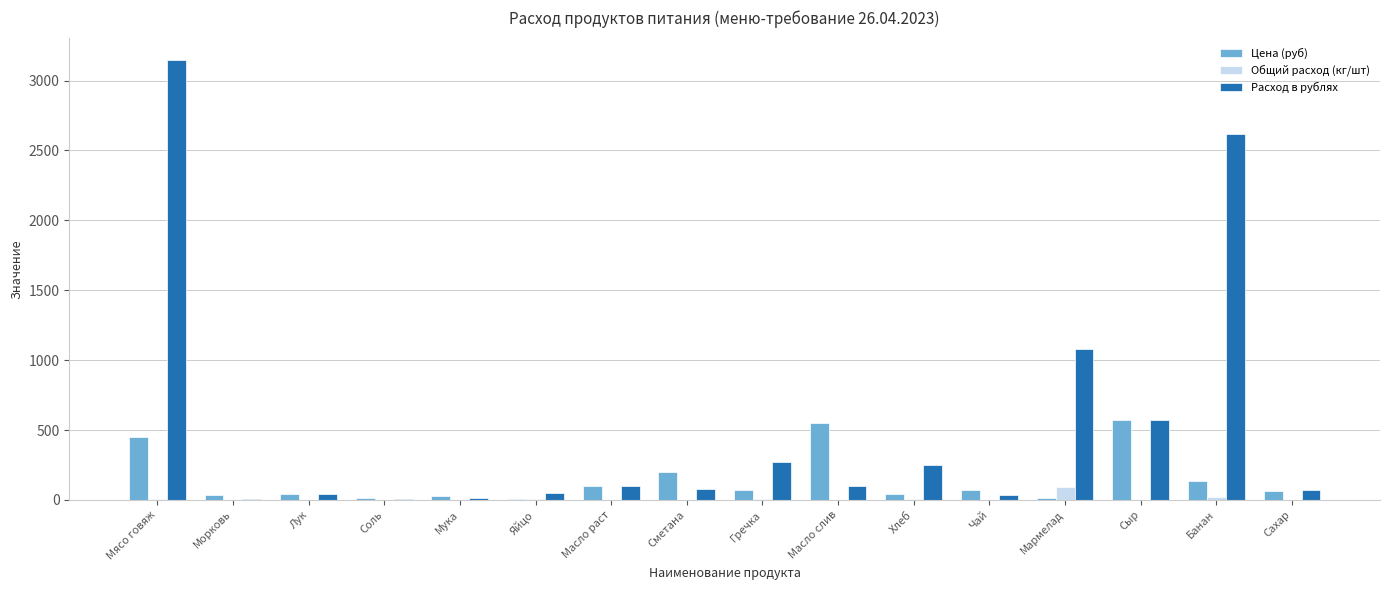

The value of Цена (руб) at Масло слив is 550.0. True or false?

True